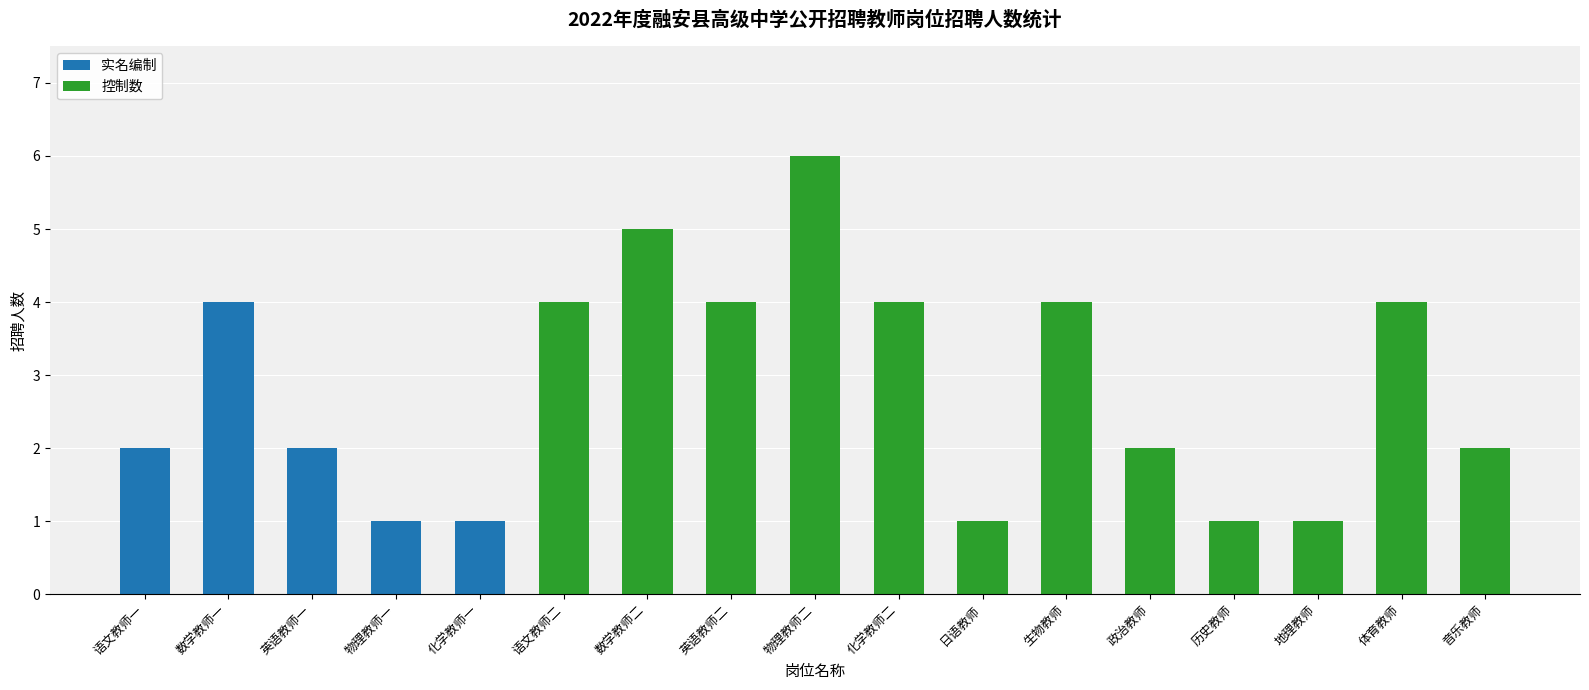

Does the chart contain stacked bars?

Yes